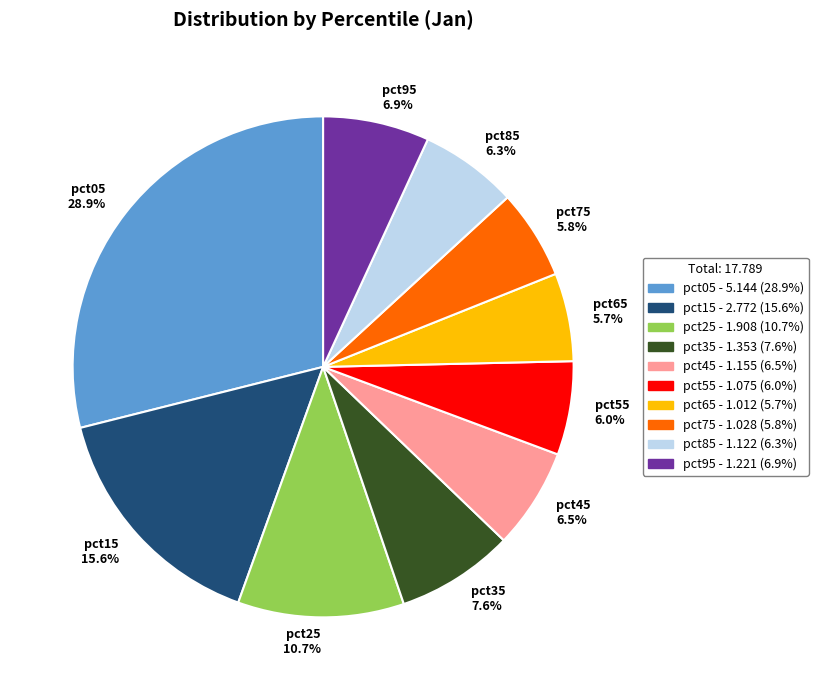

Which category has the biggest portion of the pie?

pct05